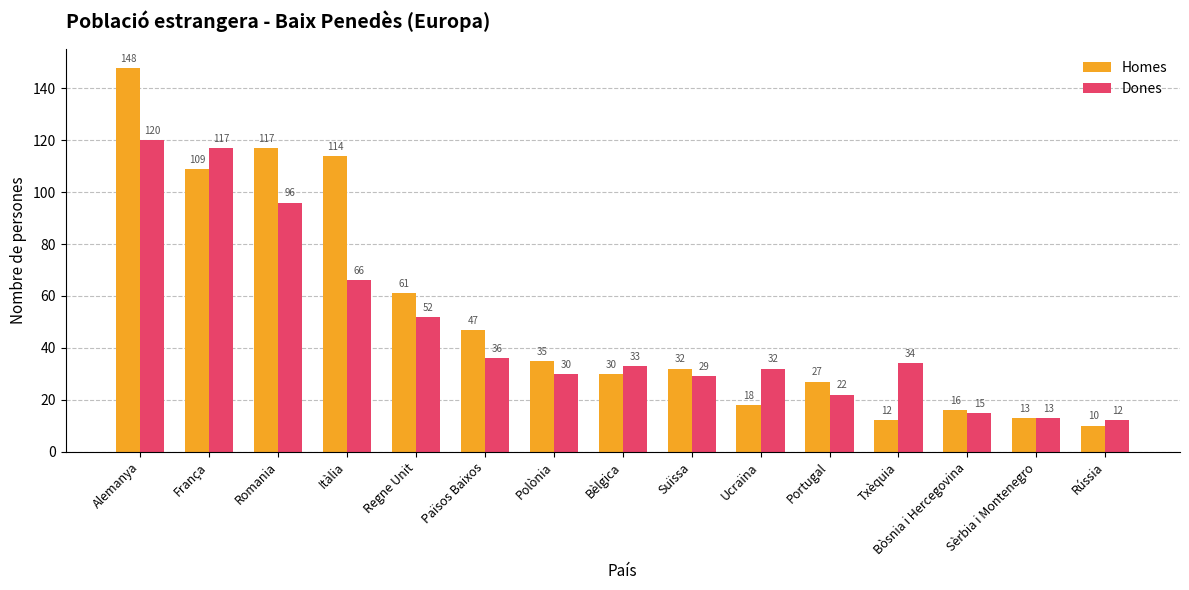

What is the highest value of the Dones series?

120